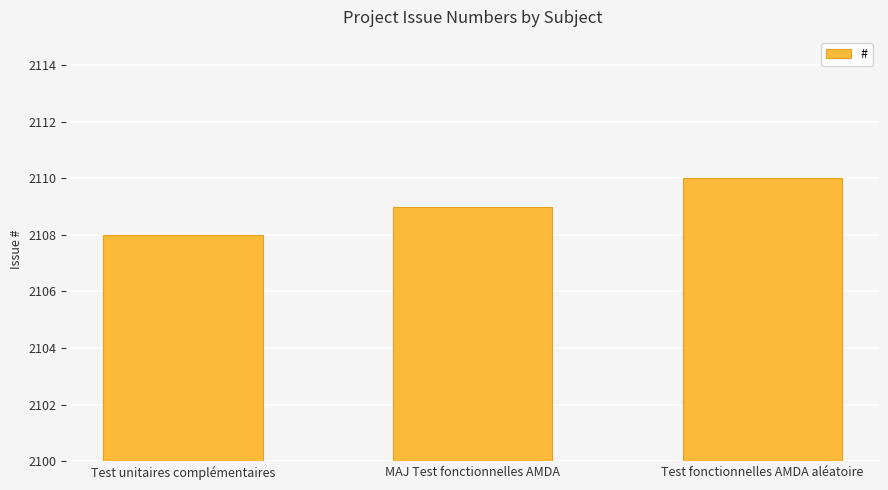

Reading left to right, what are all the values shown in this chart?

2108	2109	2110